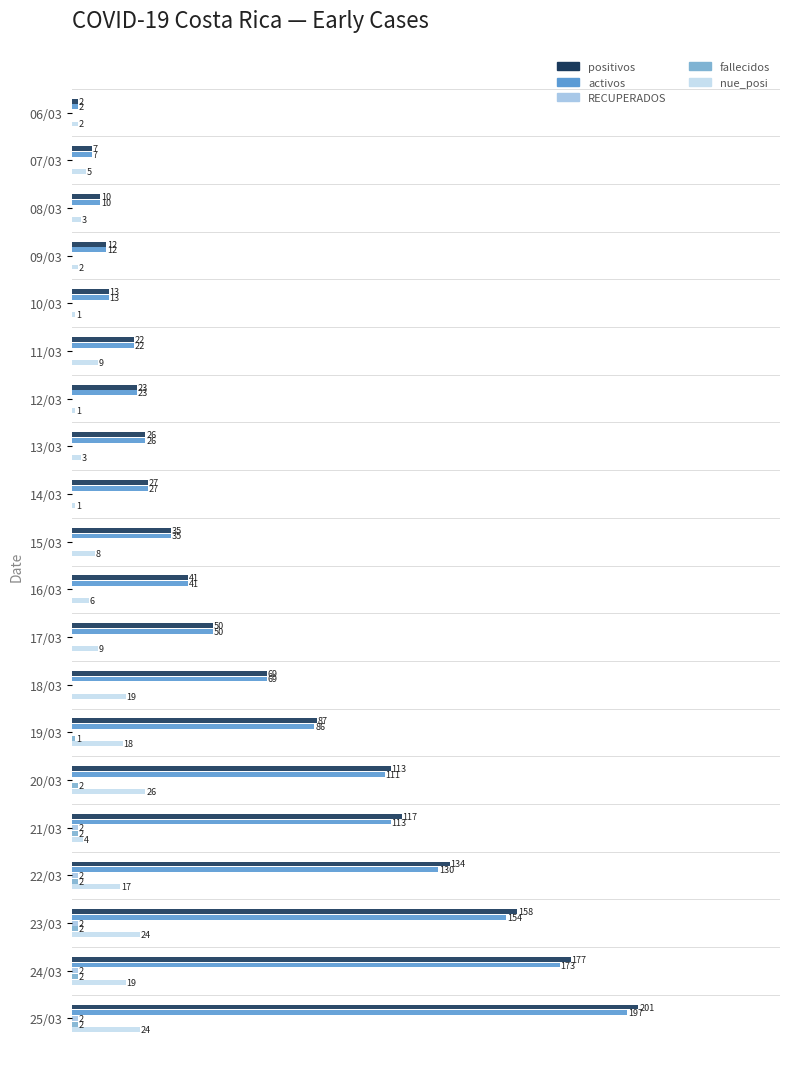

What is the sum of all activos values?

1301